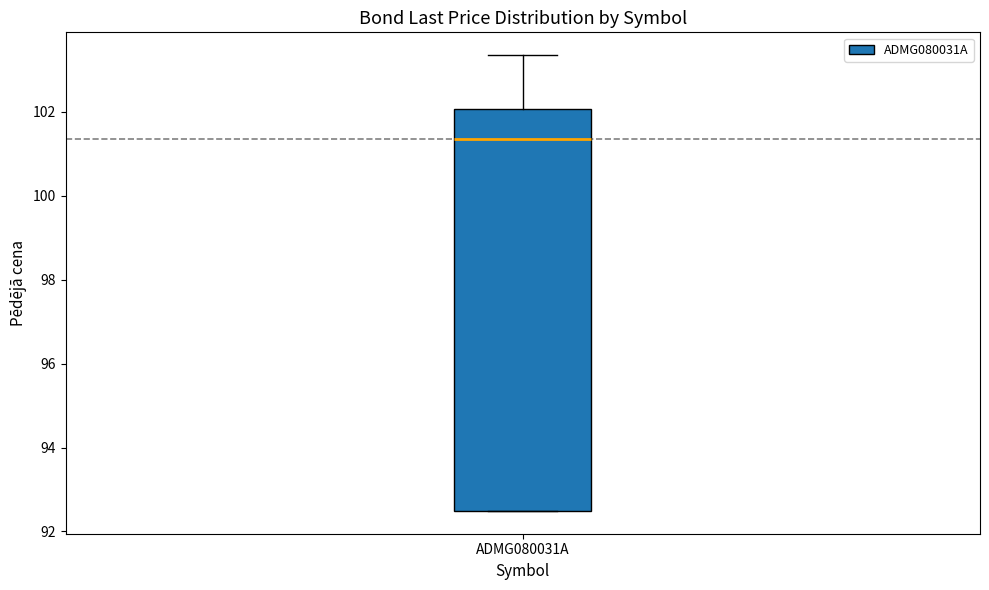

Where does the upper whisker of the box for ADMG080031A end on the y-axis? The values are not printed on the chart, so give them approximately, as read against the axis.

103.4